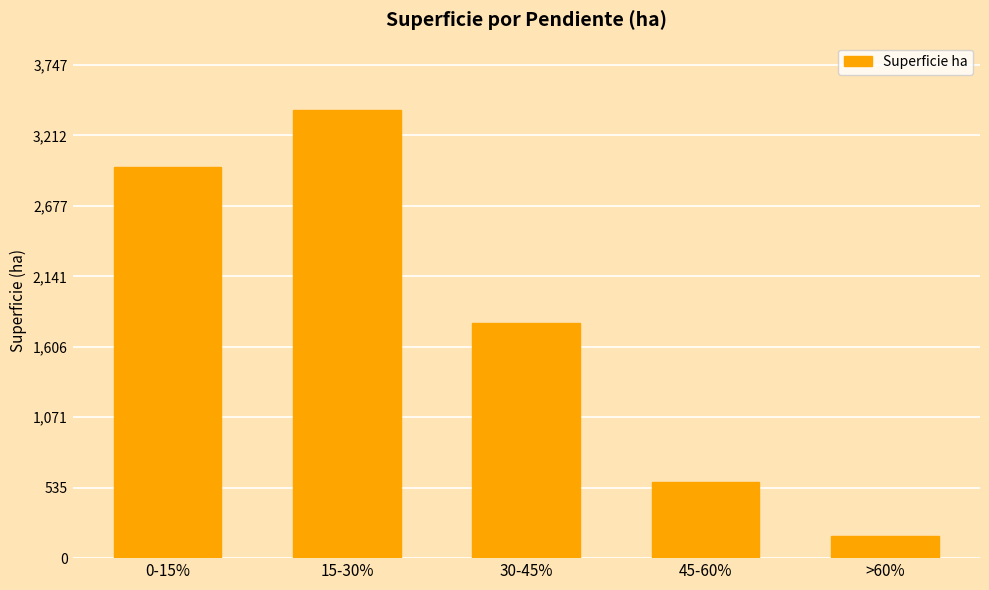

Reading right to left, list all the values displayed in this chart.

169.2	578.6	1785.7	3406.6	2970.5